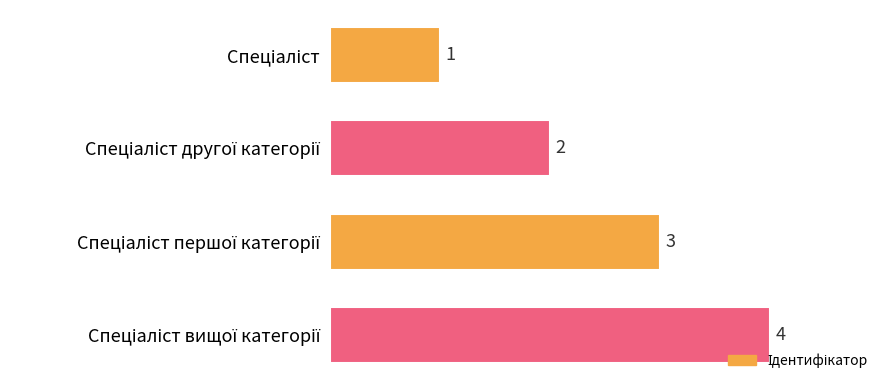

How many bars are there in total?

4